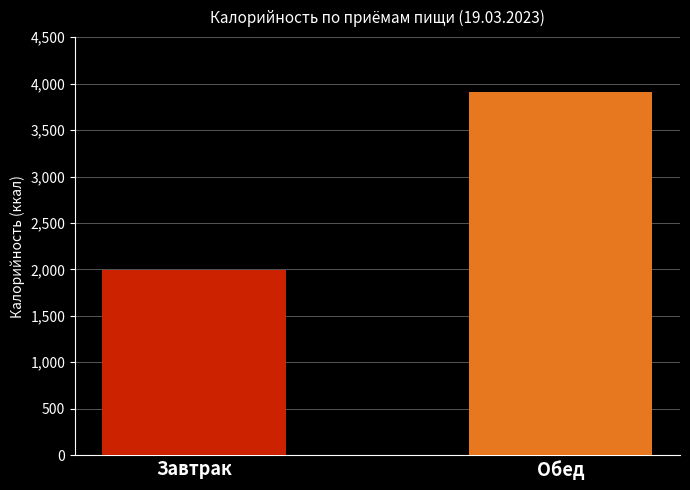

How many categories are shown in the chart?

1